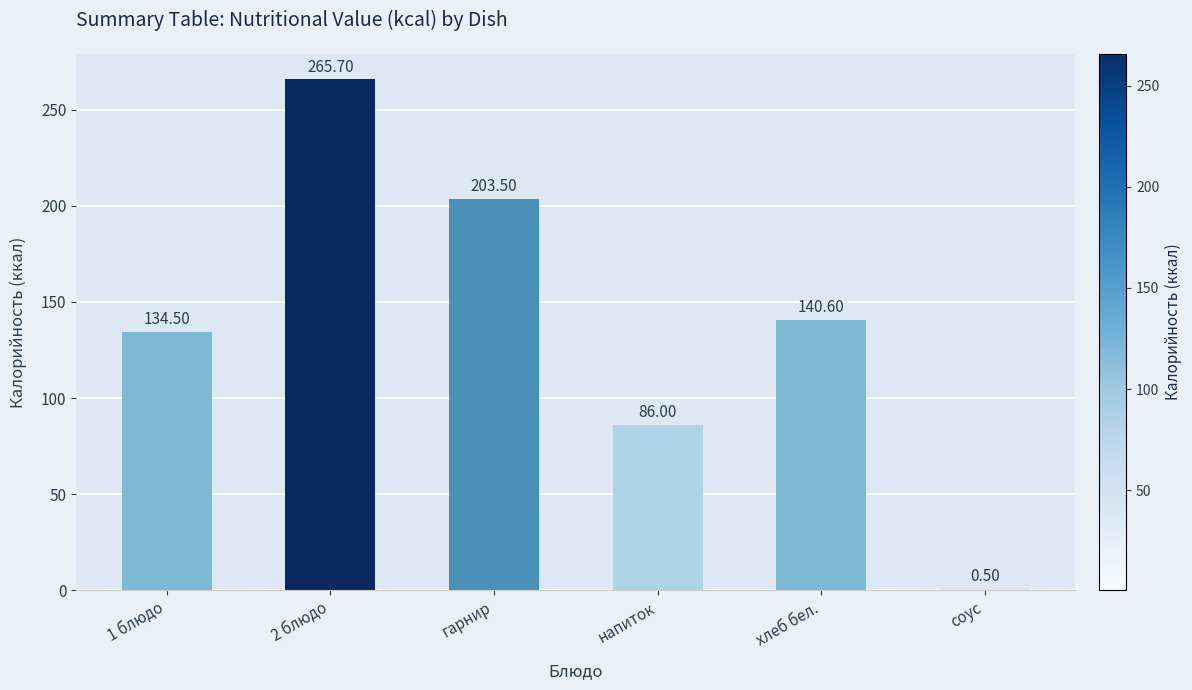

What is the ratio of the value at гарнир to the value at 1 блюдо?

1.5